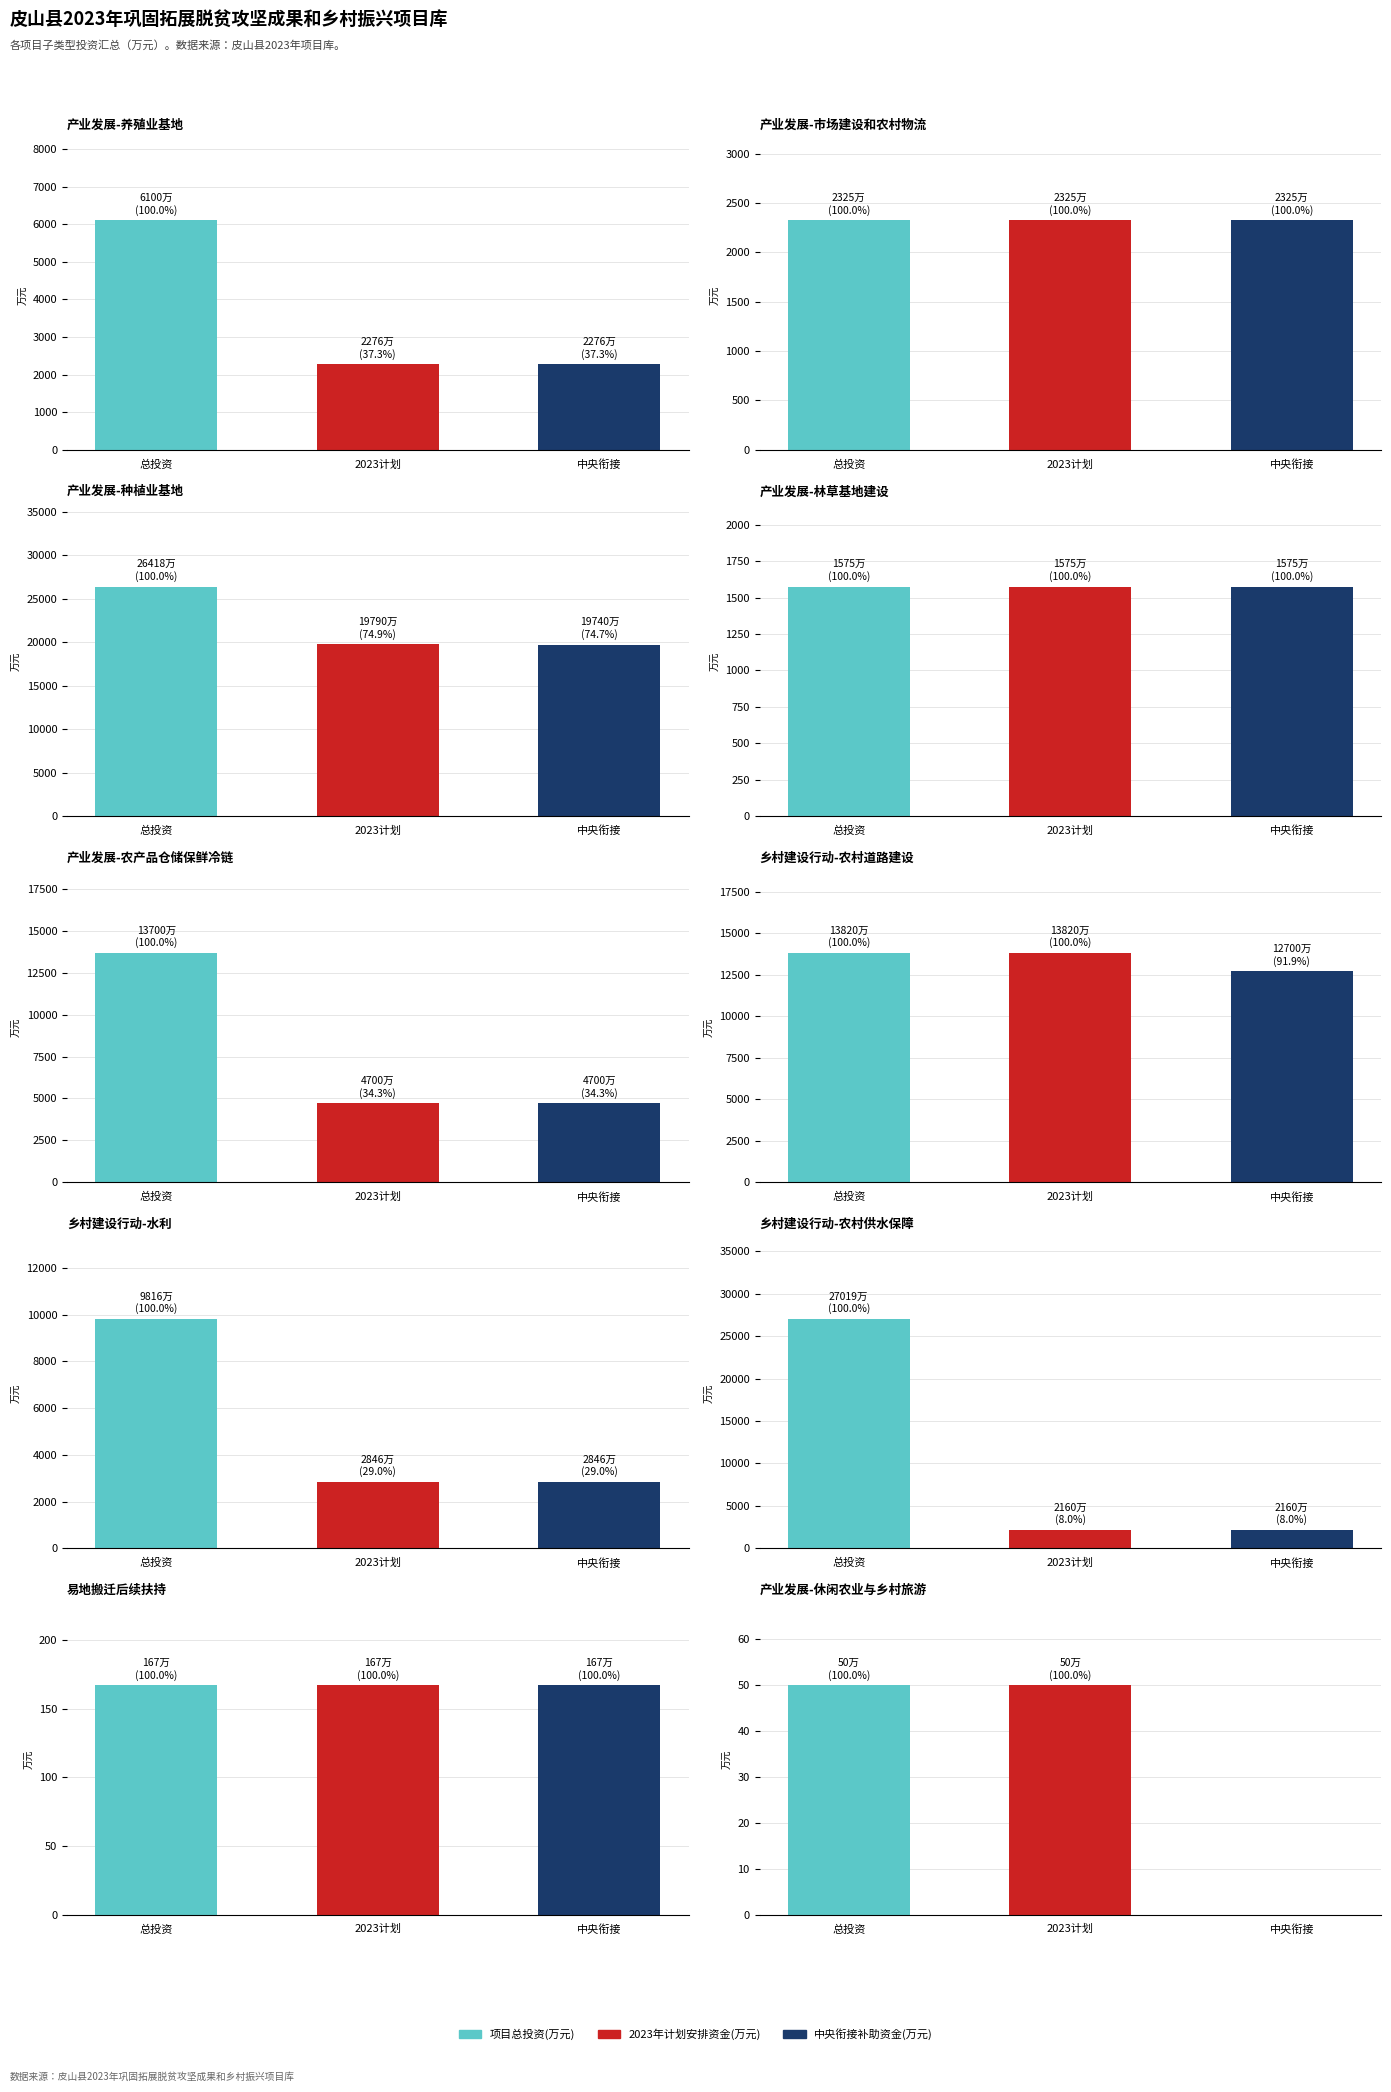

What is the maximum value for 2023年计划安排资金(万元)?

19789.8